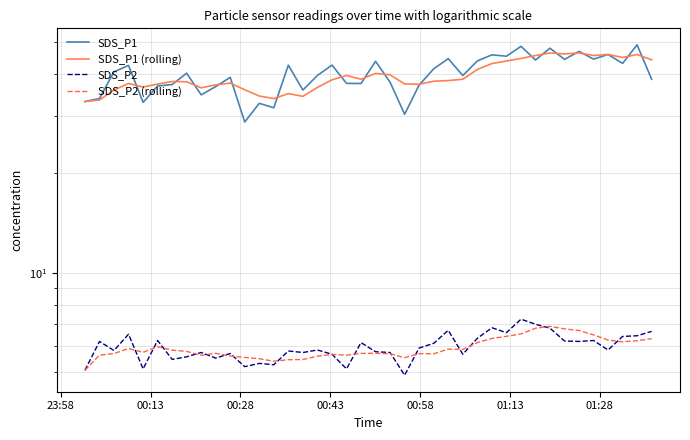

What is the greatest value displayed?

49.2